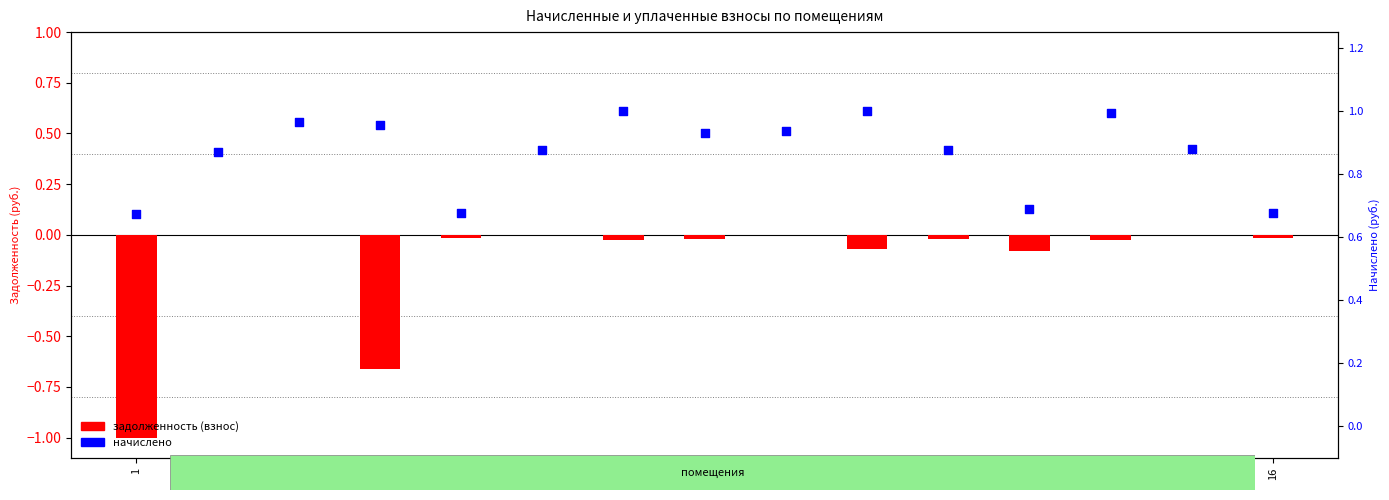

At which category is the sum across all series the highest?

7